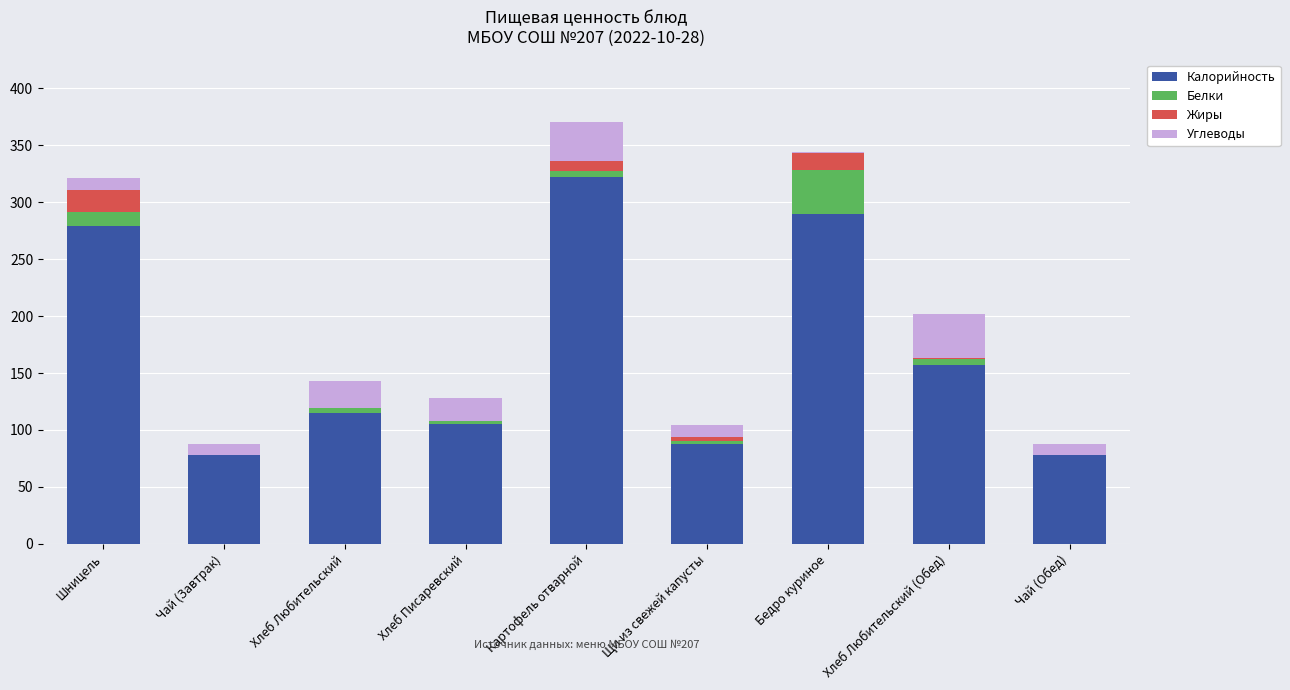

How many series are shown in this chart?

4